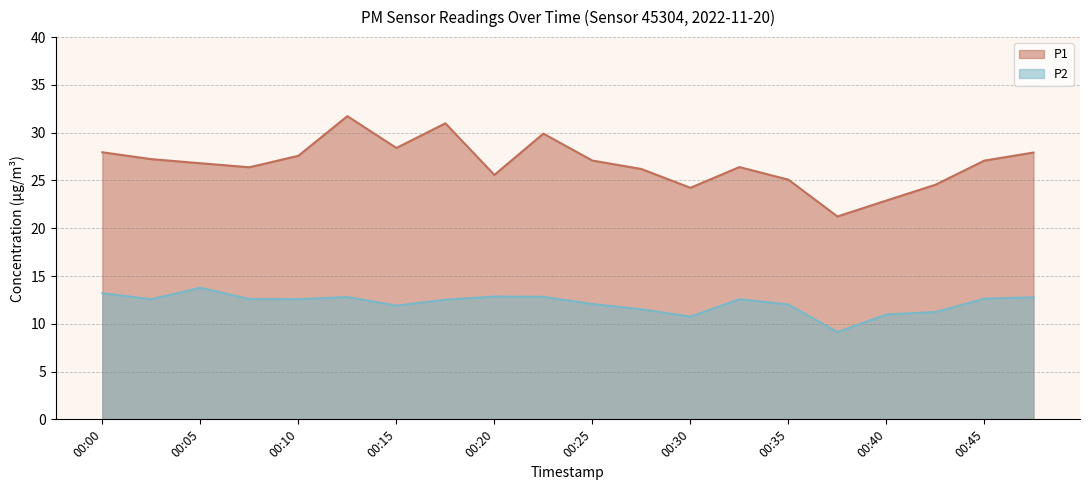

At which category is the sum across all series the highest?

00:13